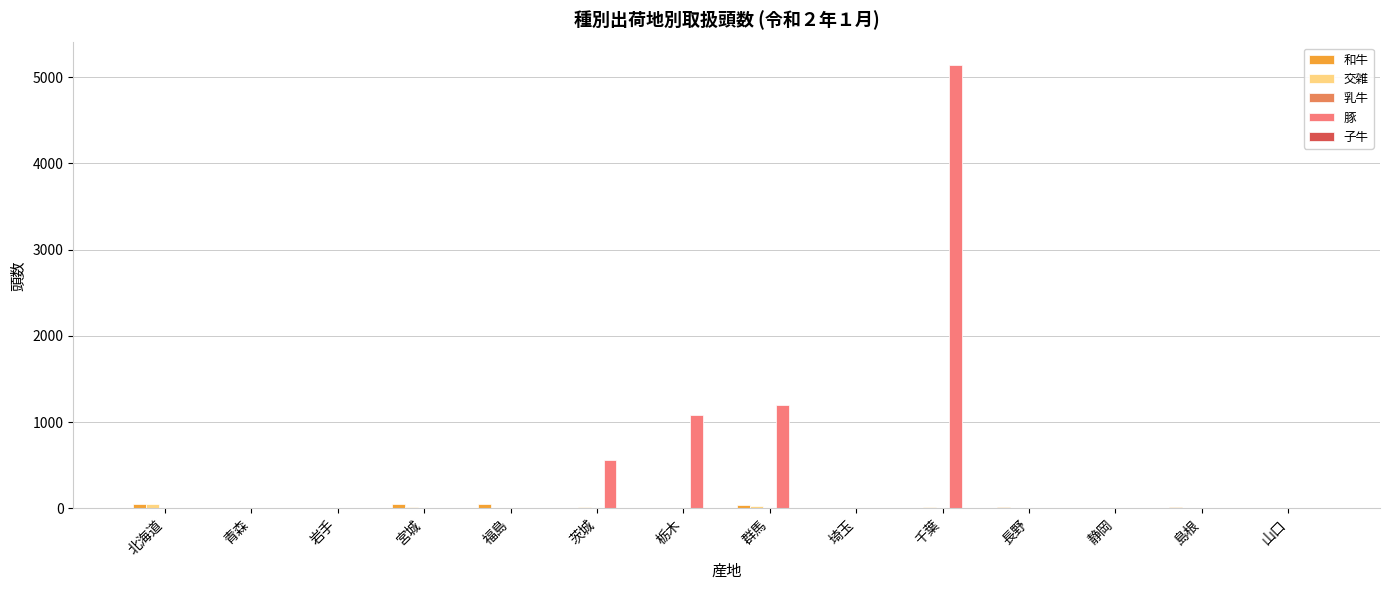

Count the number of categories in the chart.

14